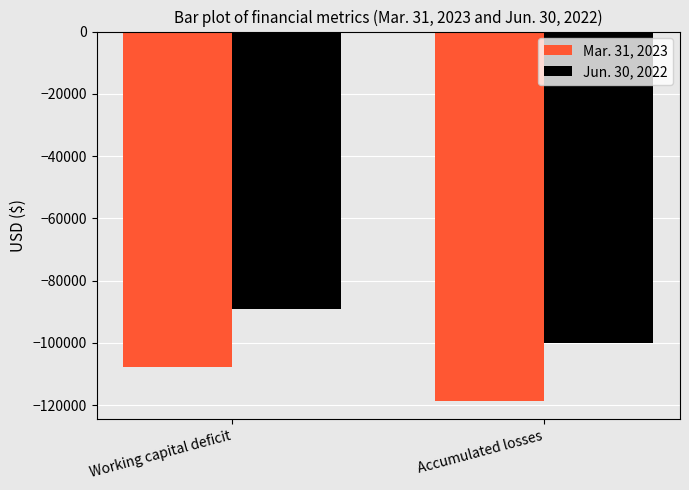

What value does the Mar. 31, 2023 series have at Accumulated losses?

-118585